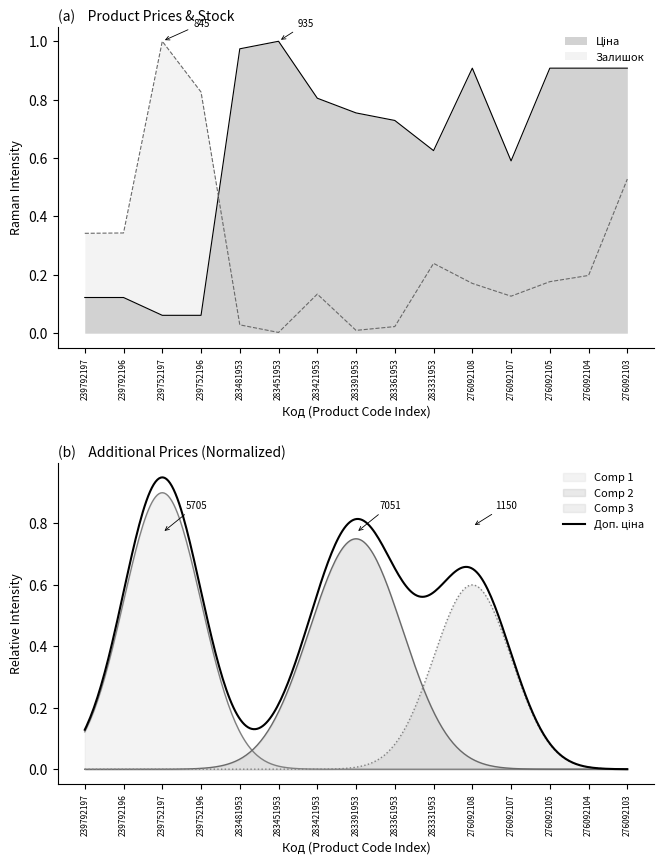

Does the chart have visible grid lines?

No